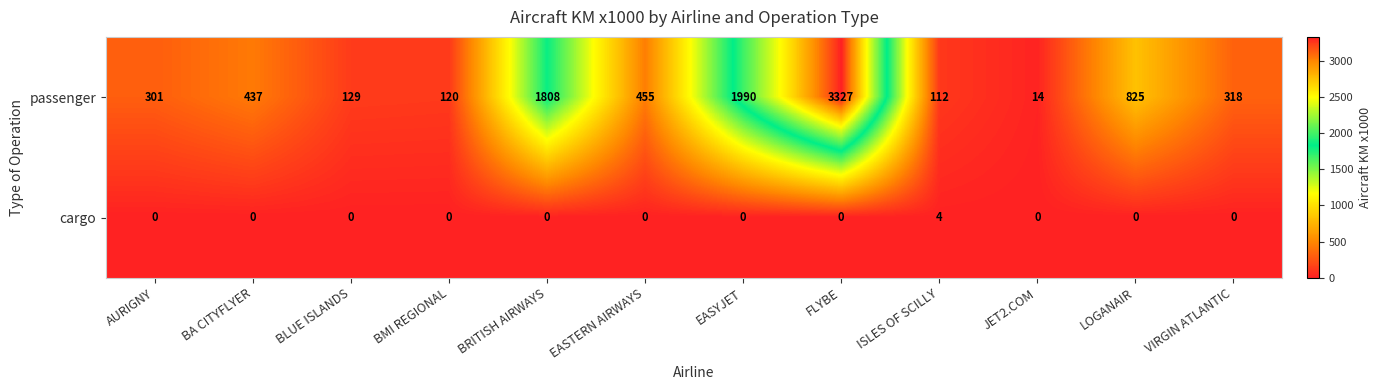

Which category has the highest value across all series?

FLYBE